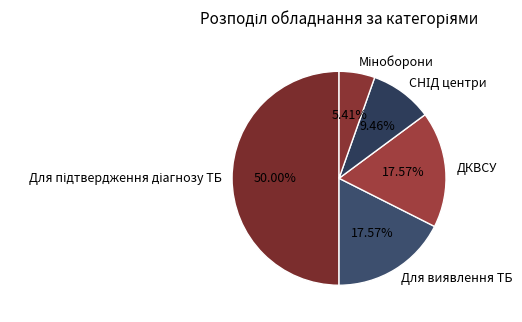

Does ДКВСУ account for over 50% of the chart?

No